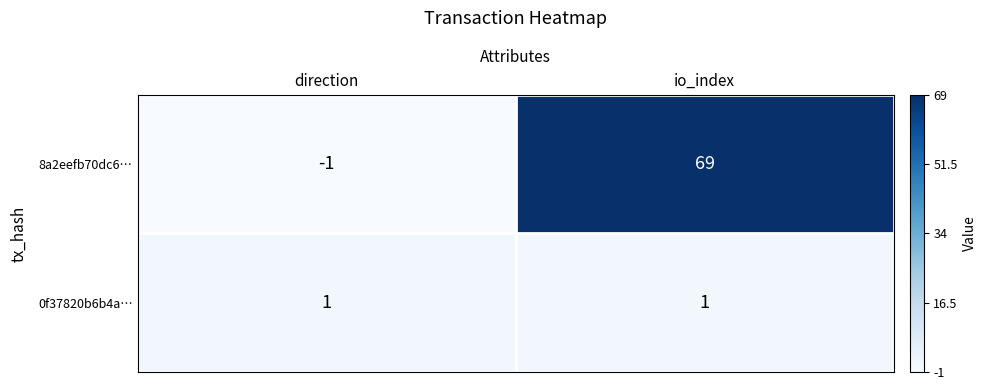

How many distinct data groups are displayed?

2